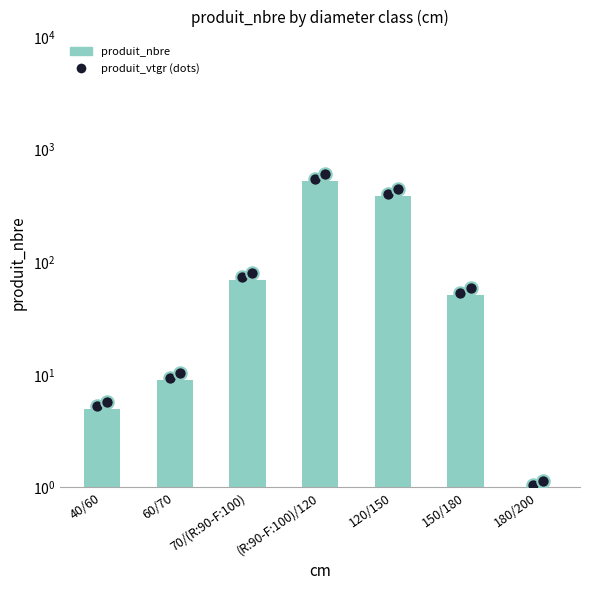

Which has a higher value, 120/150 or 60/70?

120/150